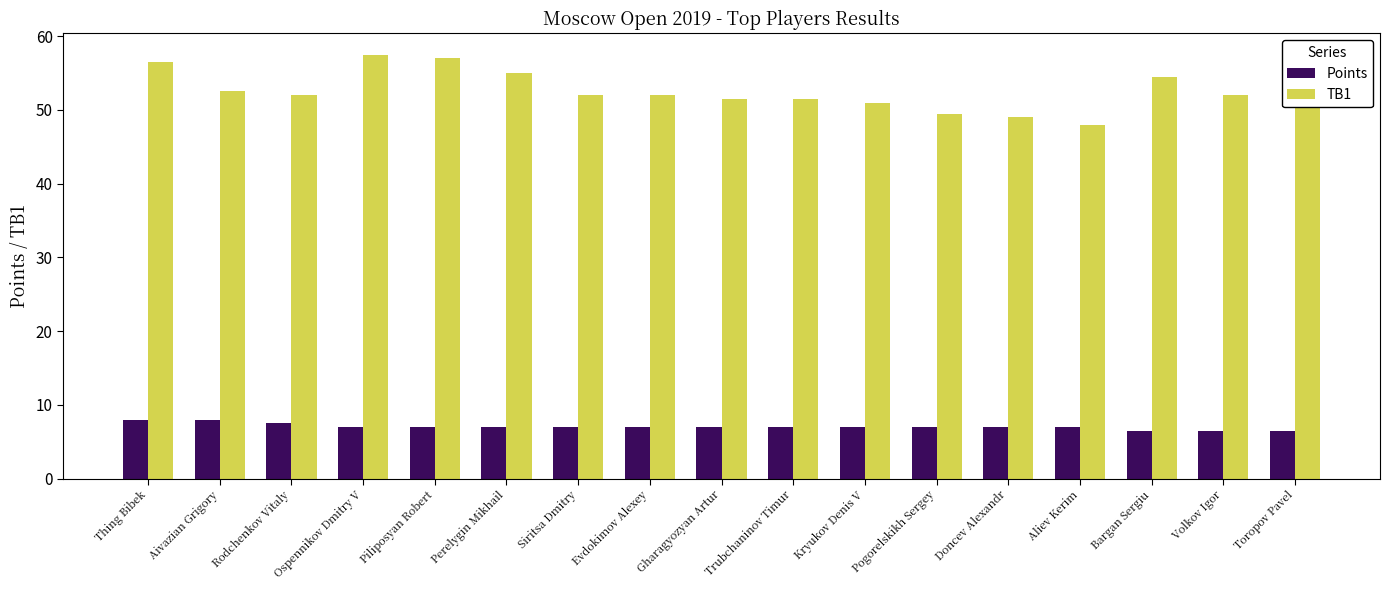

What is the greatest value displayed?

57.5